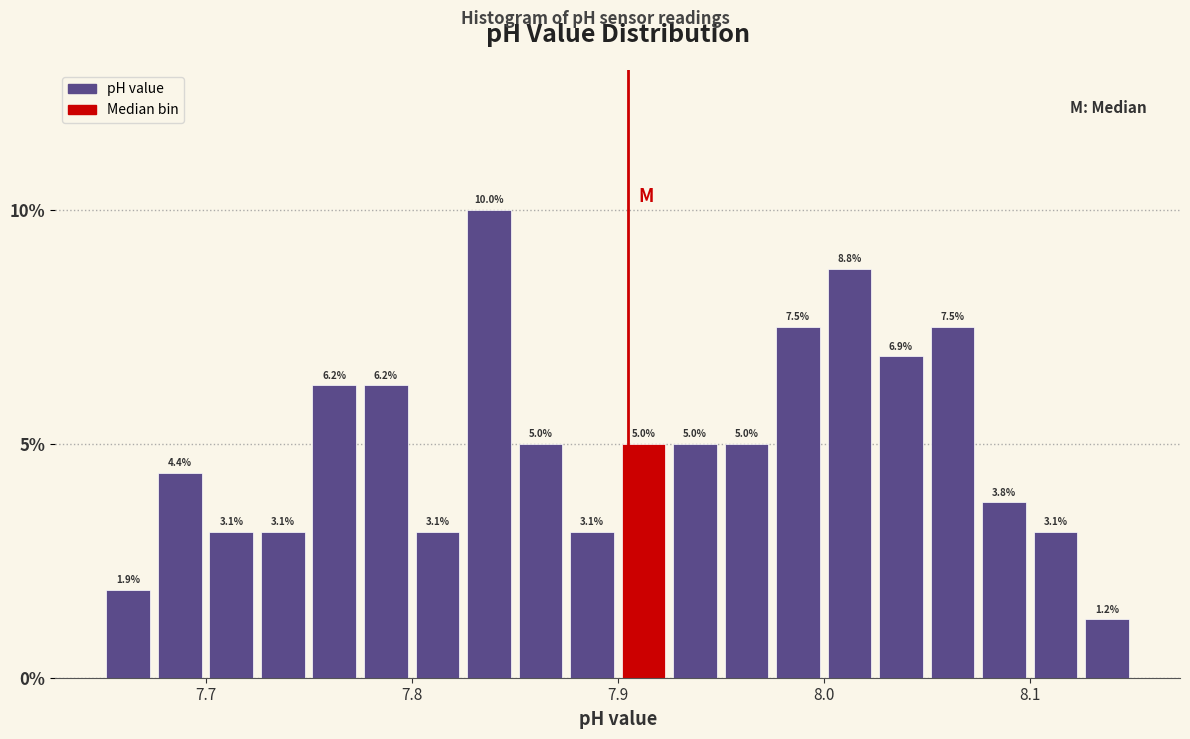

Around what value on the x-axis is the tallest bar? Give the approximate position of its centre, as read against the axis.

7.84